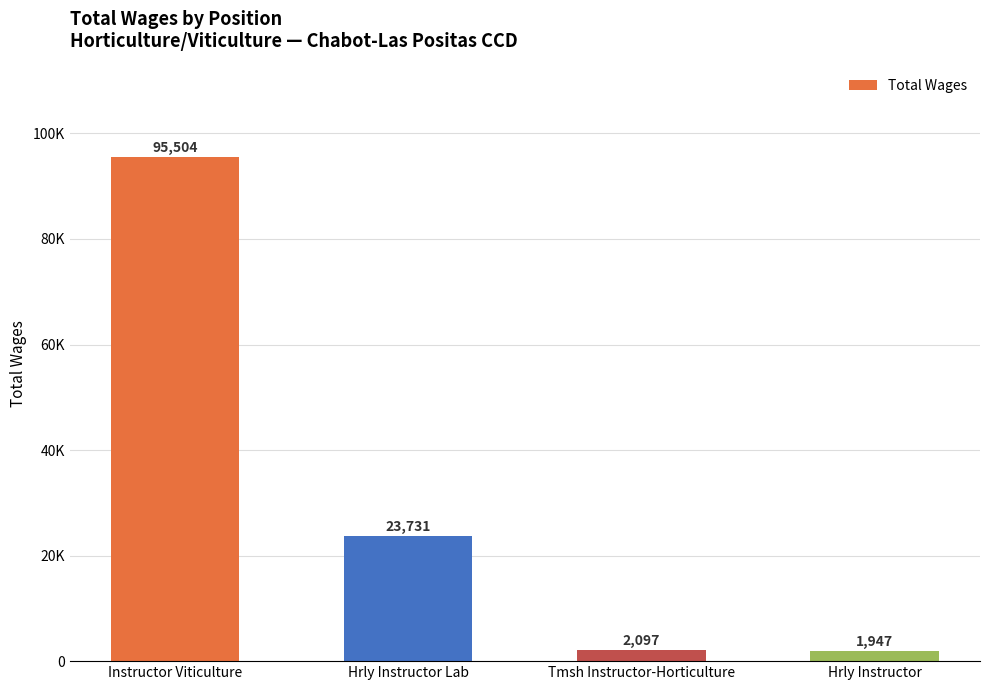

At which category does the chart reach its peak across all series?

Instructor Viticulture